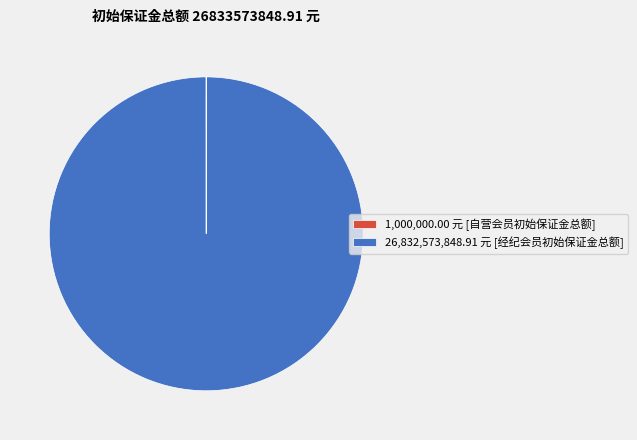

Is it true that 26,832,573,848.91 元 [经纪会员初始保证金总额] is 100% of the pie?

True